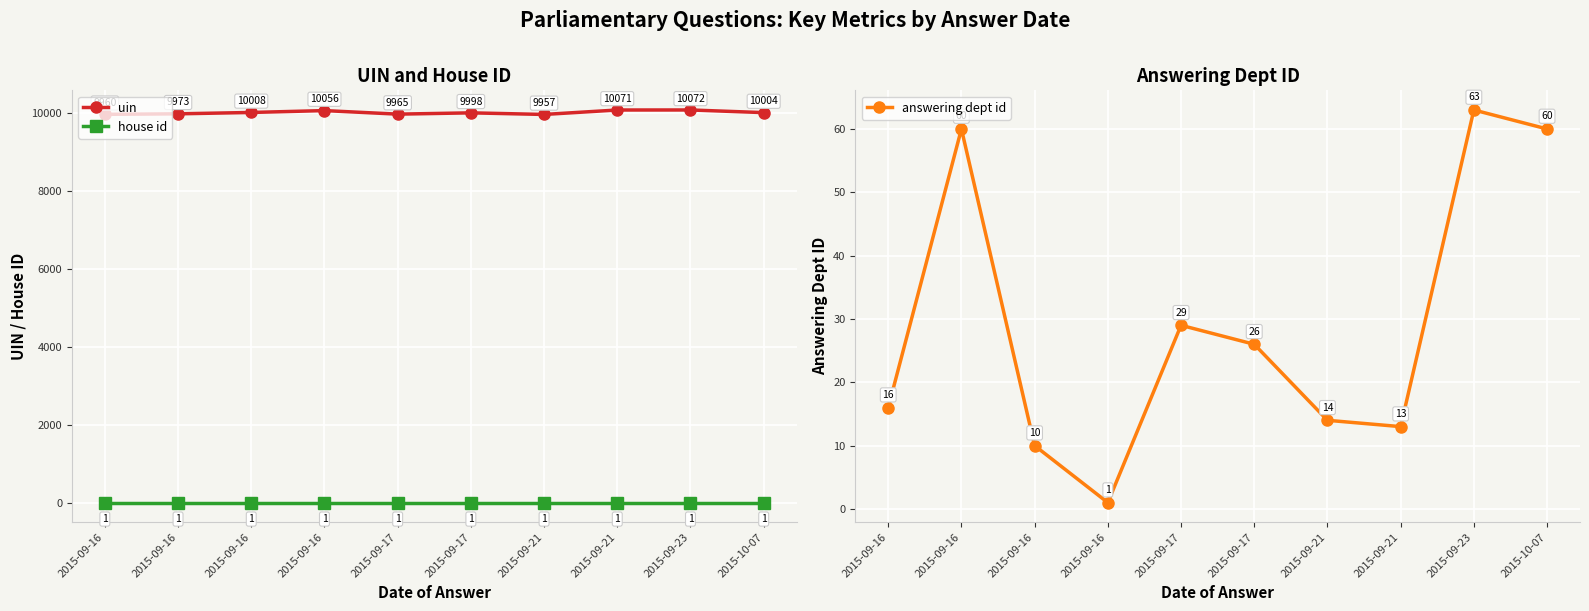

Reading left to right, transcribe all the data shown in this chart.

uin: 9960	9973	10008	10056	9965	9998	9957	10071	10072	10004
house id: 1	1	1	1	1	1	1	1	1	1
answering dept id: 16	60	10	1	29	26	14	13	63	60